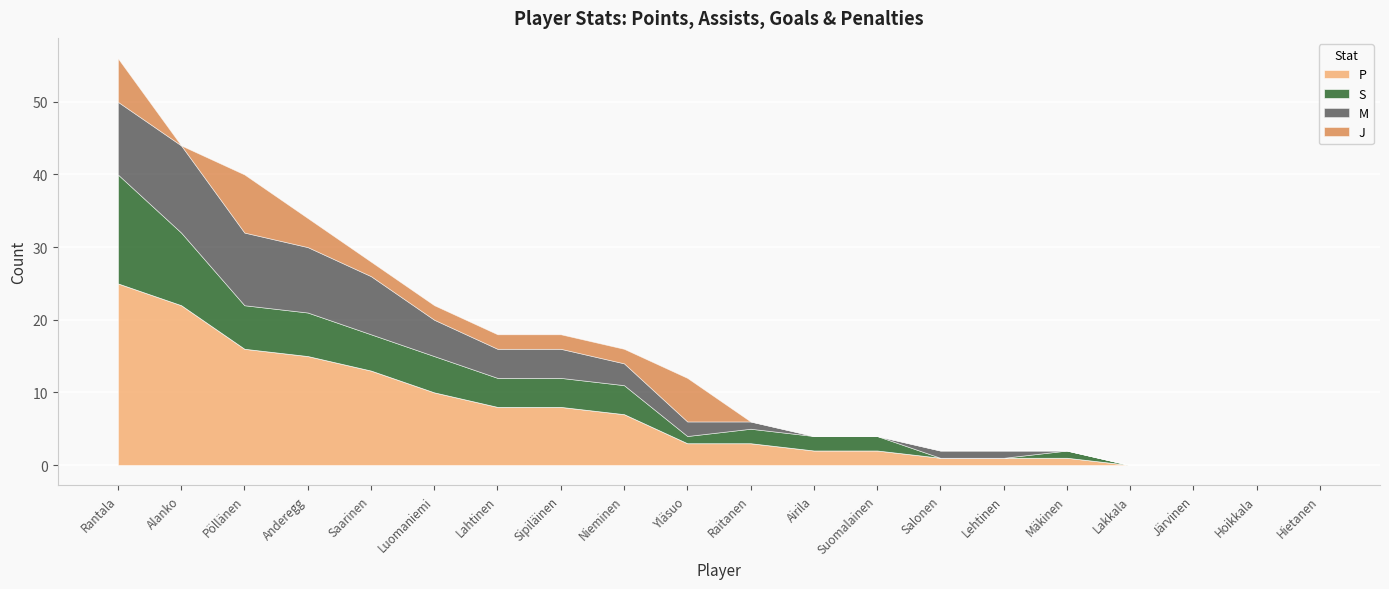

The M series shows 0 at Suomalainen. True or false?

True